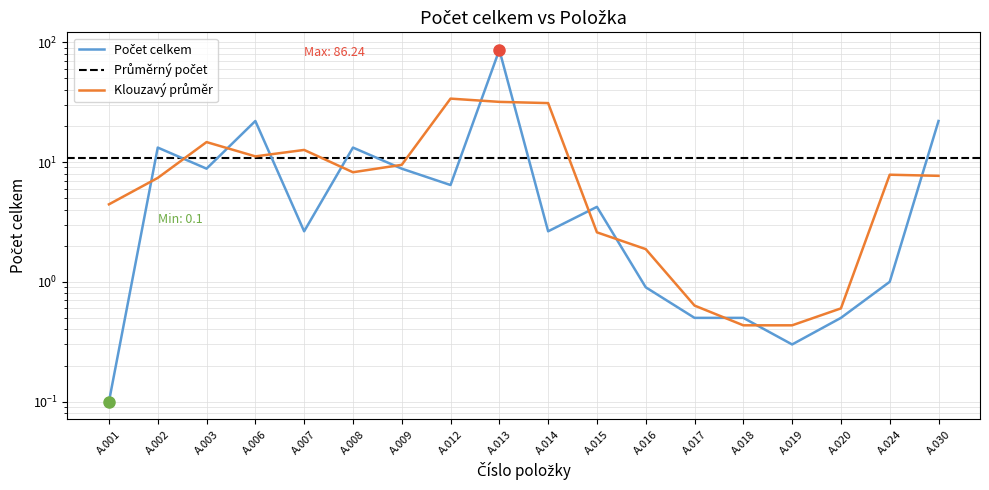

What is the ratio of the value at A.008 to the value at A.015?

3.1